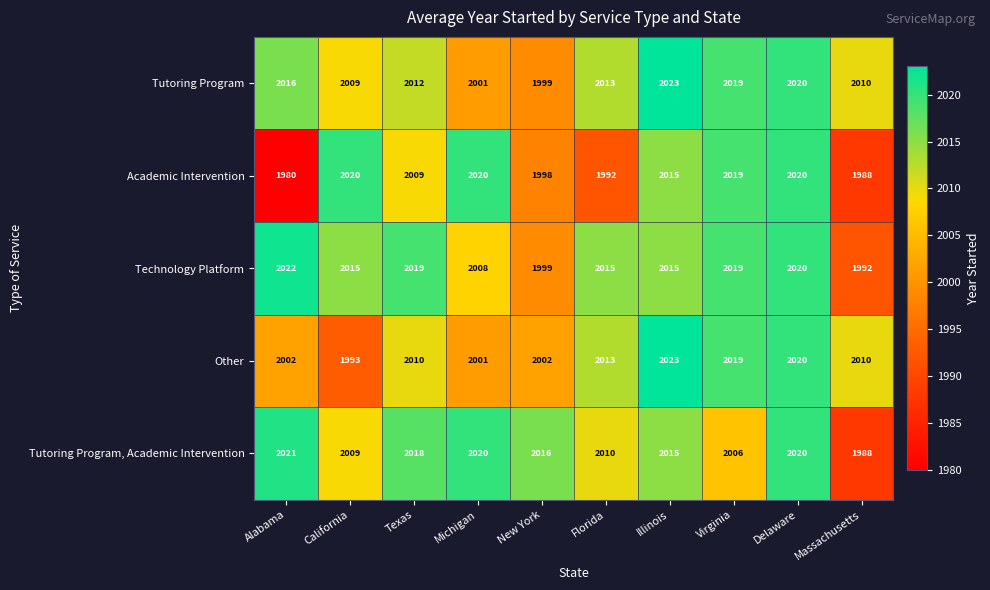

What is the maximum value for Technology Platform?

2022